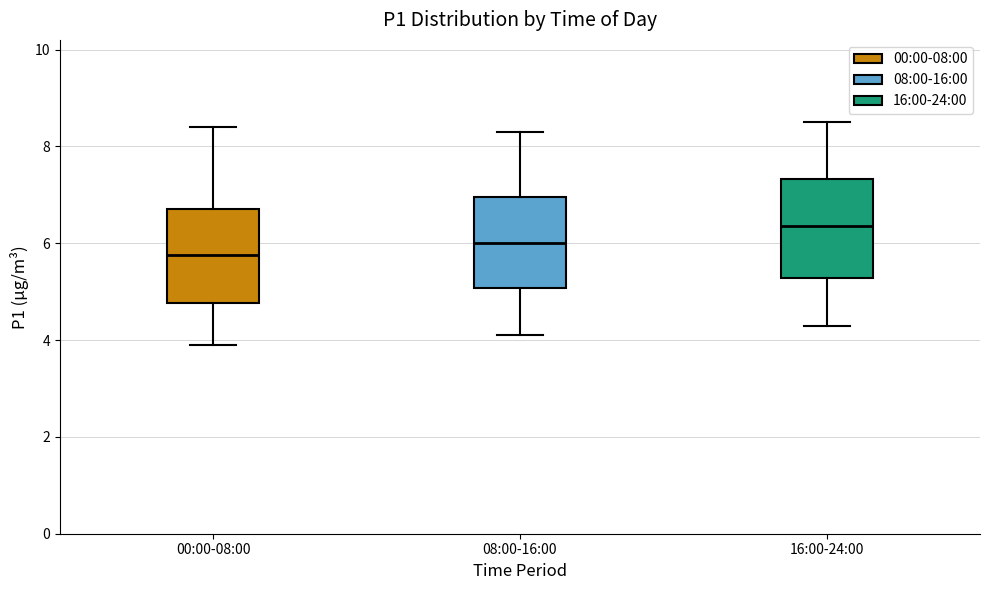

Reading left to right, read every box against the y-axis: the position of its median line, the range the box covers, and the ends of its whiskers. The values are not printed on the chart, so give them approximately, as read against the axis.

00:00-08:00: median 5.8, box 4.8 to 6.8, whiskers 4.0 to 8.4
08:00-16:00: median 6.0, box 5.0 to 7.0, whiskers 4.2 to 8.4
16:00-24:00: median 6.4, box 5.2 to 7.4, whiskers 4.4 to 8.6